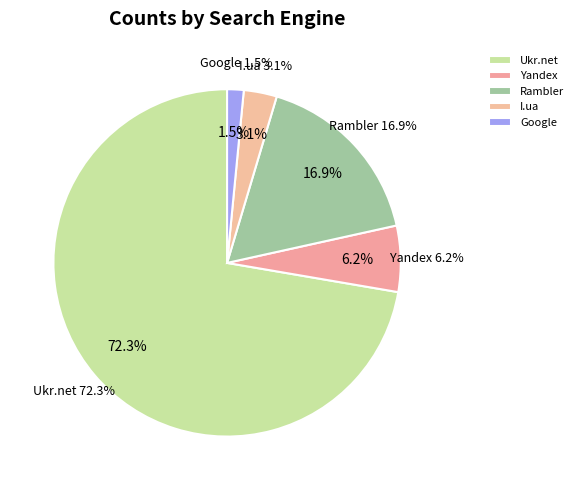

What percentage is the Yandex slice, to the nearest percent?

6%